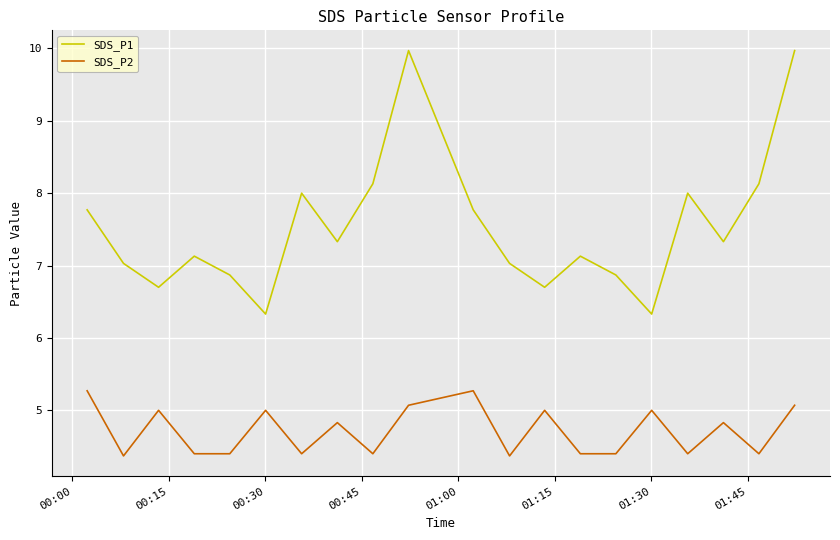

Which series has the largest total across all categories?

SDS_P1